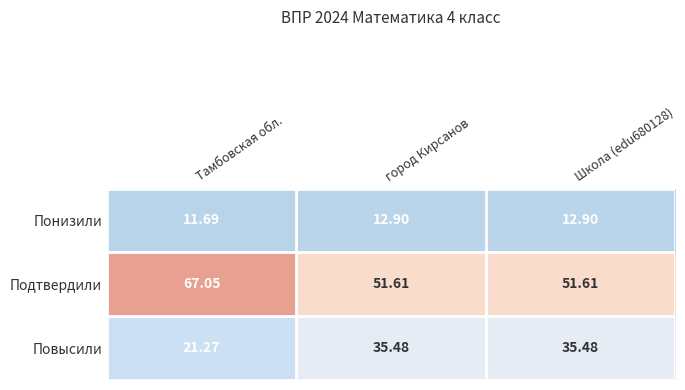

Which series has the largest total across all categories?

Подтвердили